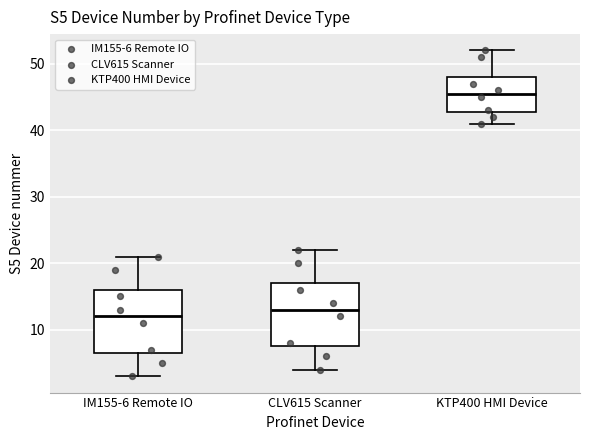

Which box has the lowest median line?

IM155-6 Remote IO